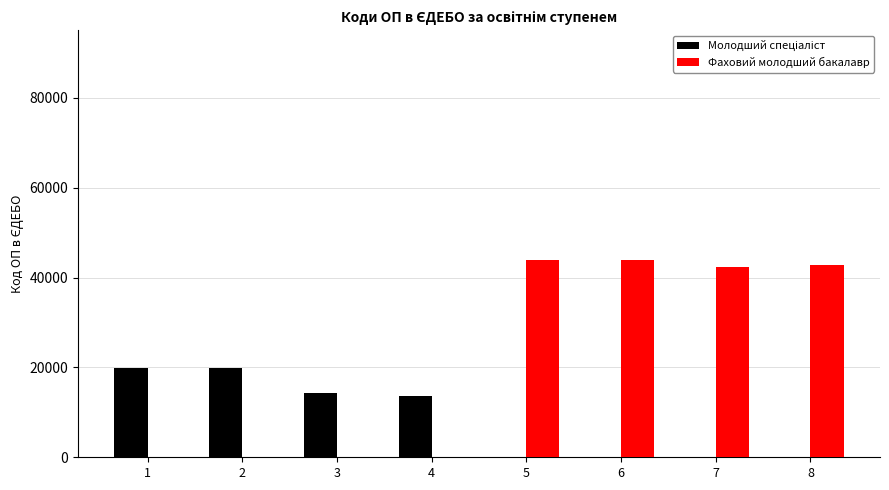

Which series has the largest total across all categories?

Фаховий молодший бакалавр